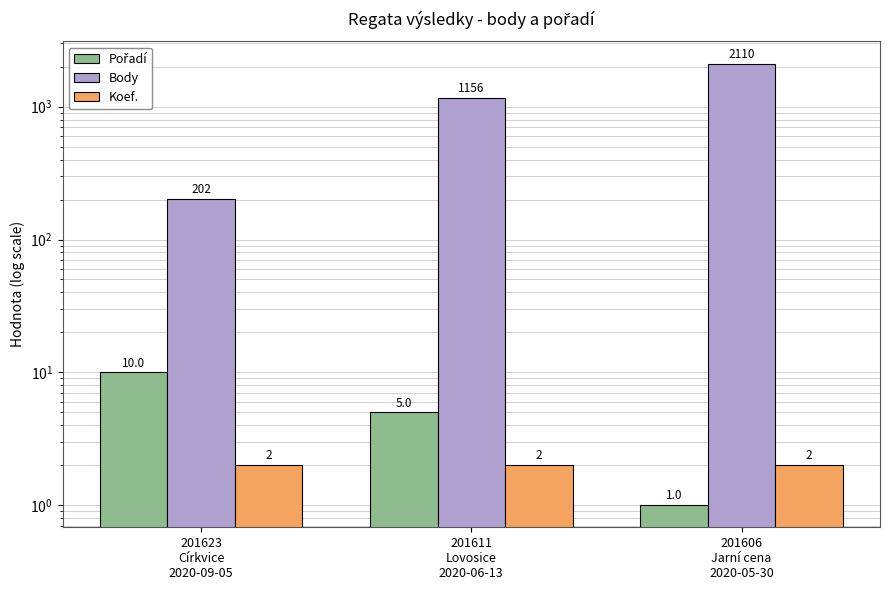

What is the difference between the Pořadí values at 201611
Lovosice
2020-06-13 and 201623
Církvice
2020-09-05?

5